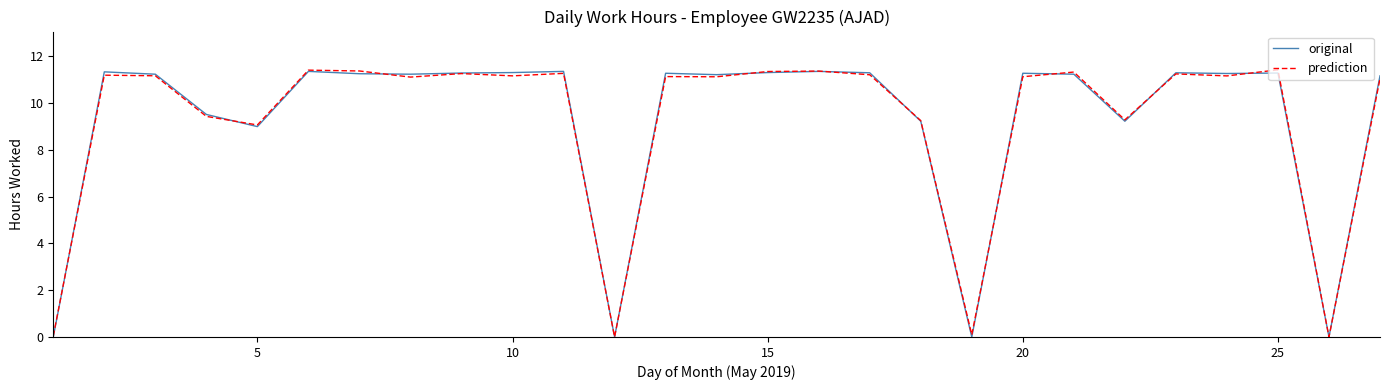

At how many categories does at least one series exceed 6?

23